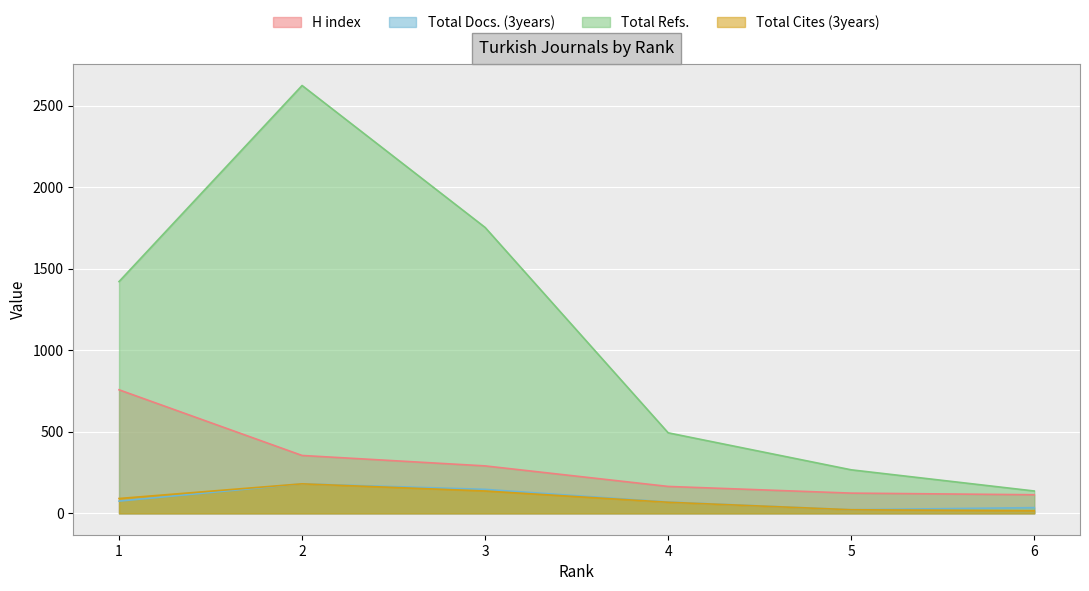

At how many categories does at least one series exceed 2019?

1